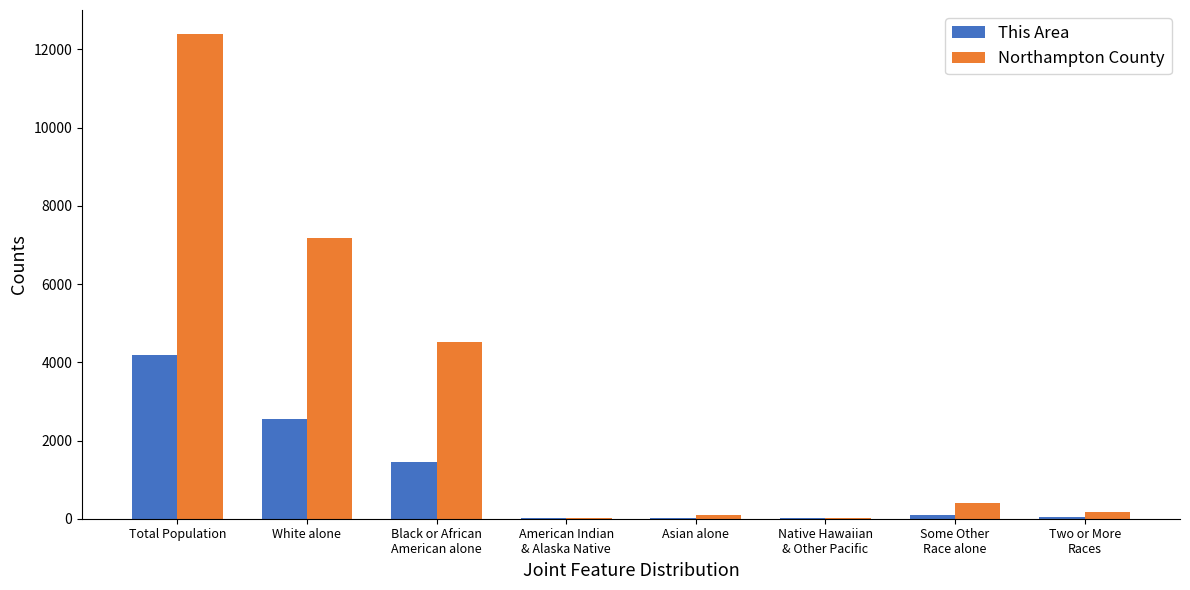

Which series has the largest total across all categories?

Northampton County